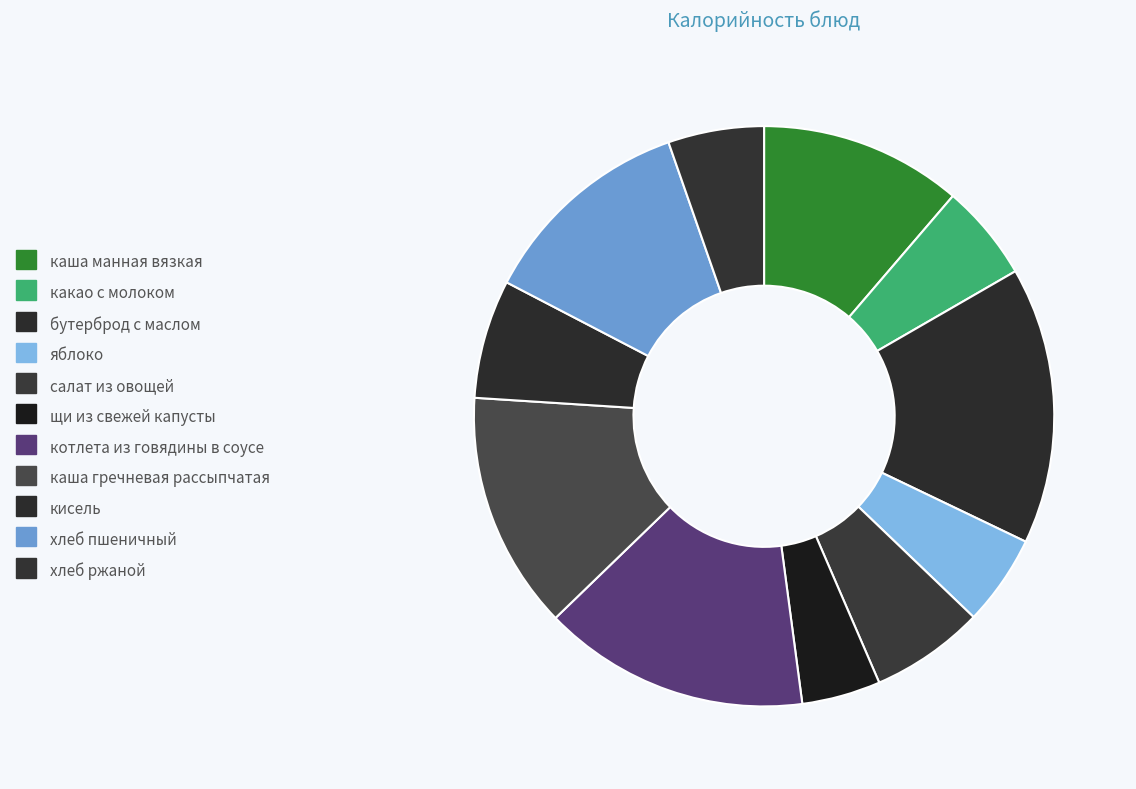

Which slice is the largest?

бутерброд с маслом